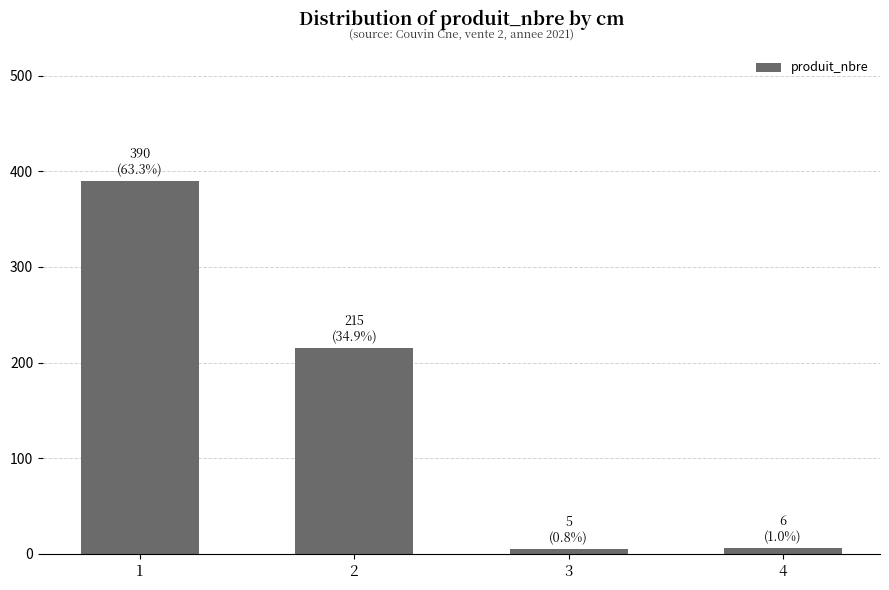

Is it true that the value at 2 is 215?

True